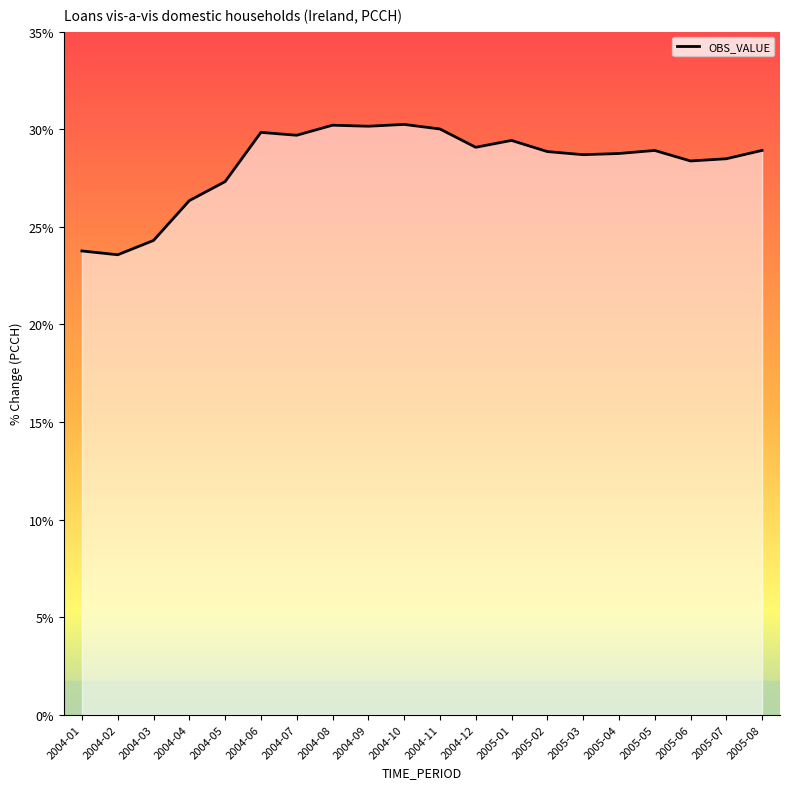

At which label does the data first exceed 28?

2004-06